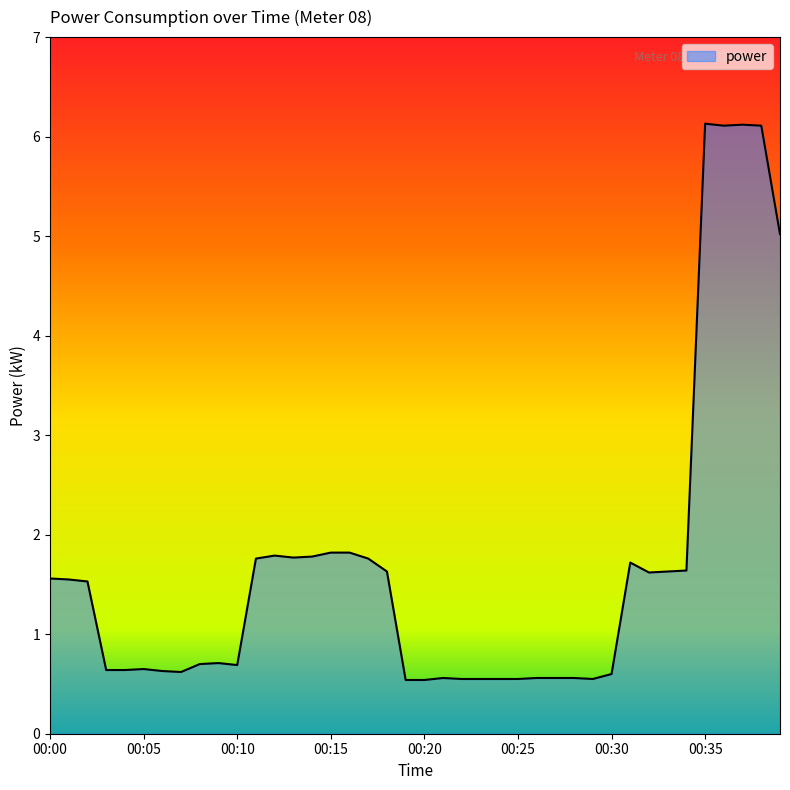

What is the sum of all values?

66.8